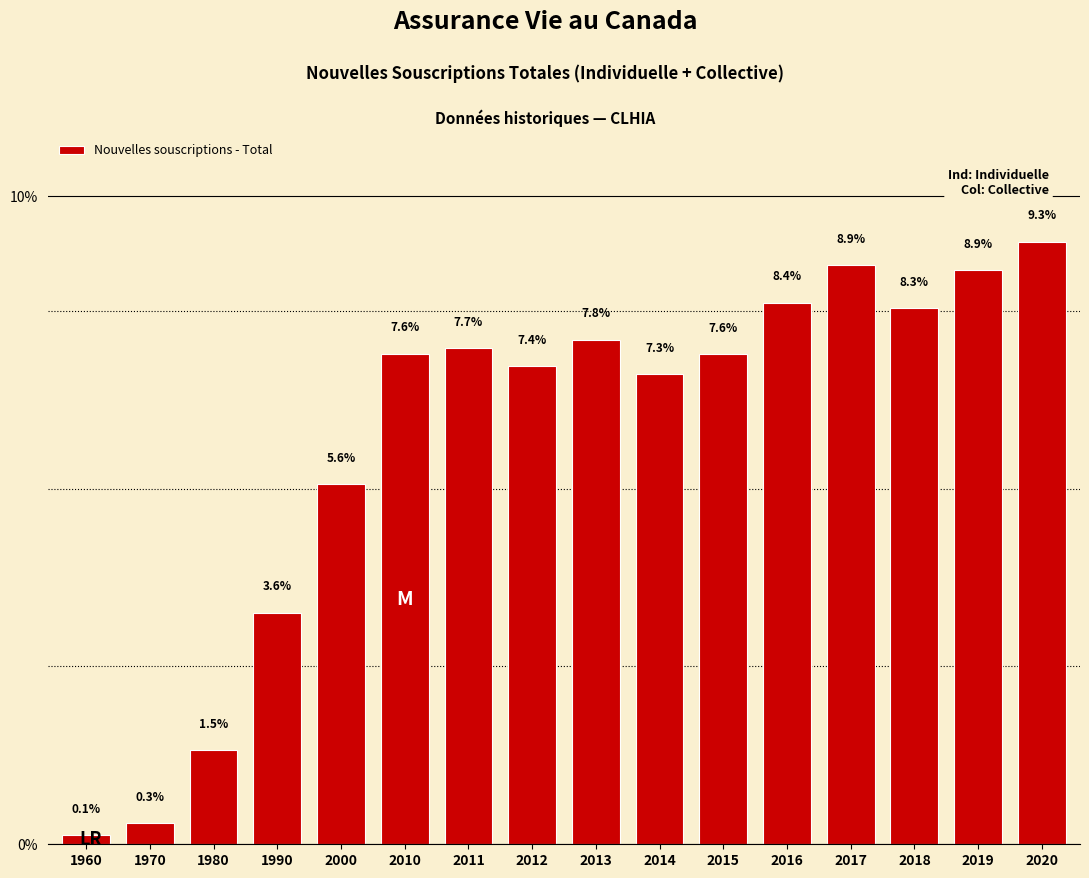

Are the bars horizontal?

No